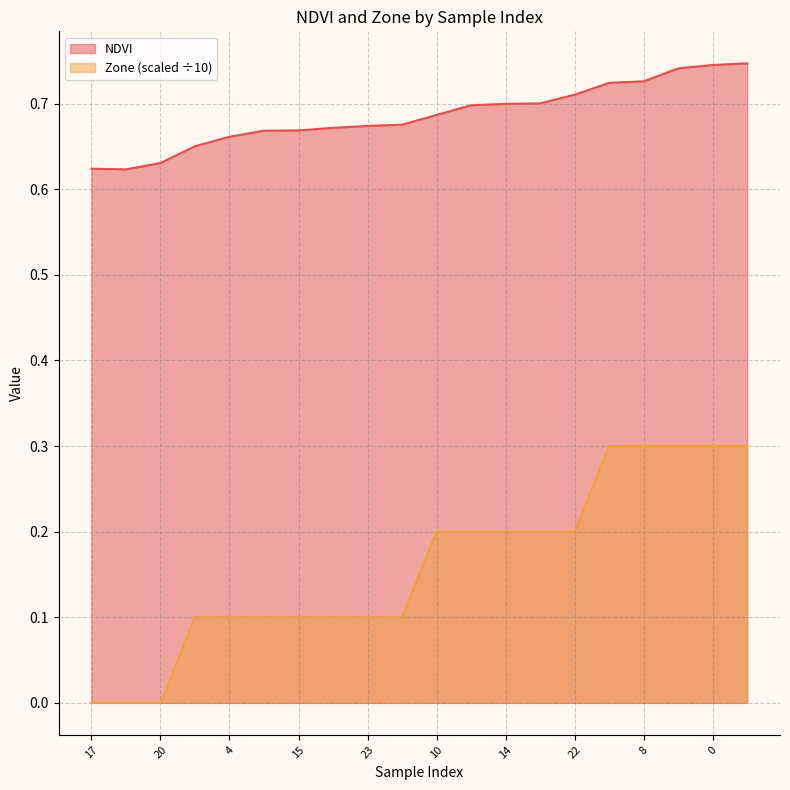

The value of NDVI at 9 is 0.7. True or false?

True